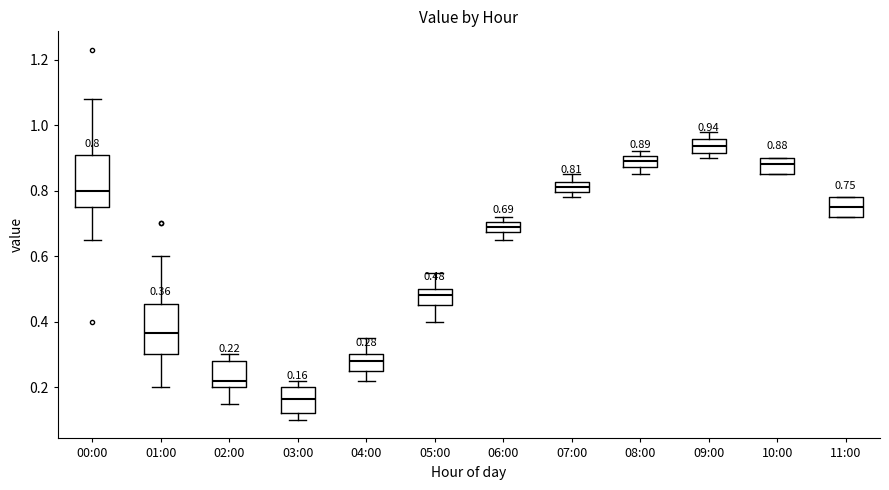

Which box's median line is the lowest?

03:00